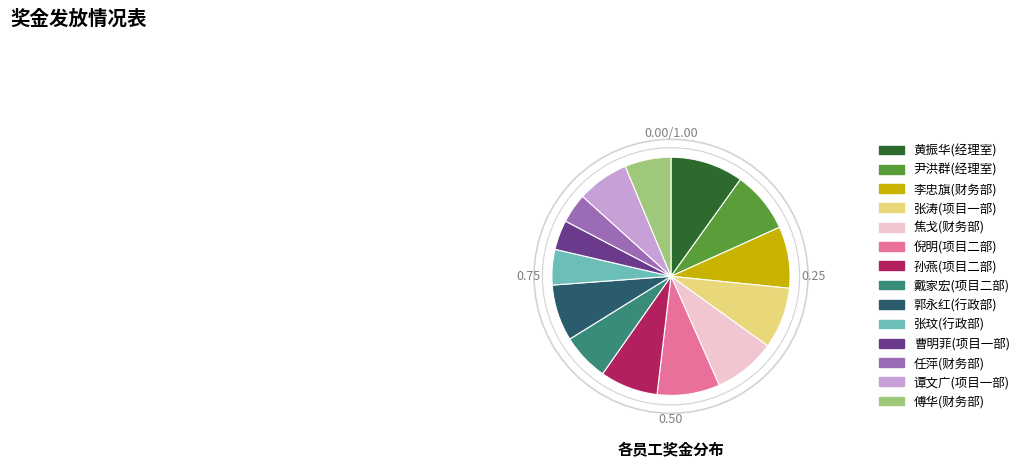

Do 曹明菲(项目一部) and 尹洪群(经理室) together represent more than half of the pie?

No